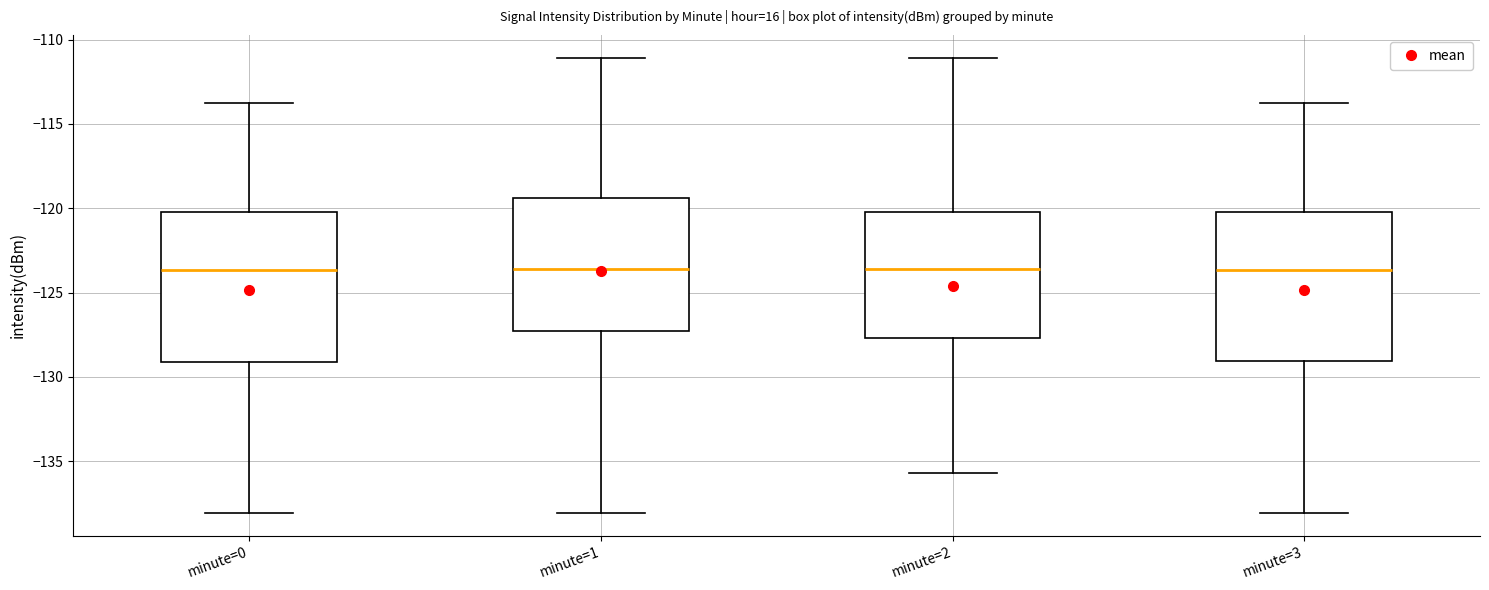

Reading left to right, read every box against the y-axis: the position of its median line, the range the box covers, and the ends of its whiskers. The values are not printed on the chart, so give them approximately, as read against the axis.

minute=0: median -123.5, box -129.0 to -120.0, whiskers -138.0 to -114.0
minute=1: median -123.5, box -127.5 to -119.5, whiskers -138.0 to -111.0
minute=2: median -123.5, box -127.5 to -120.0, whiskers -135.5 to -111.0
minute=3: median -123.5, box -129.0 to -120.0, whiskers -138.0 to -114.0